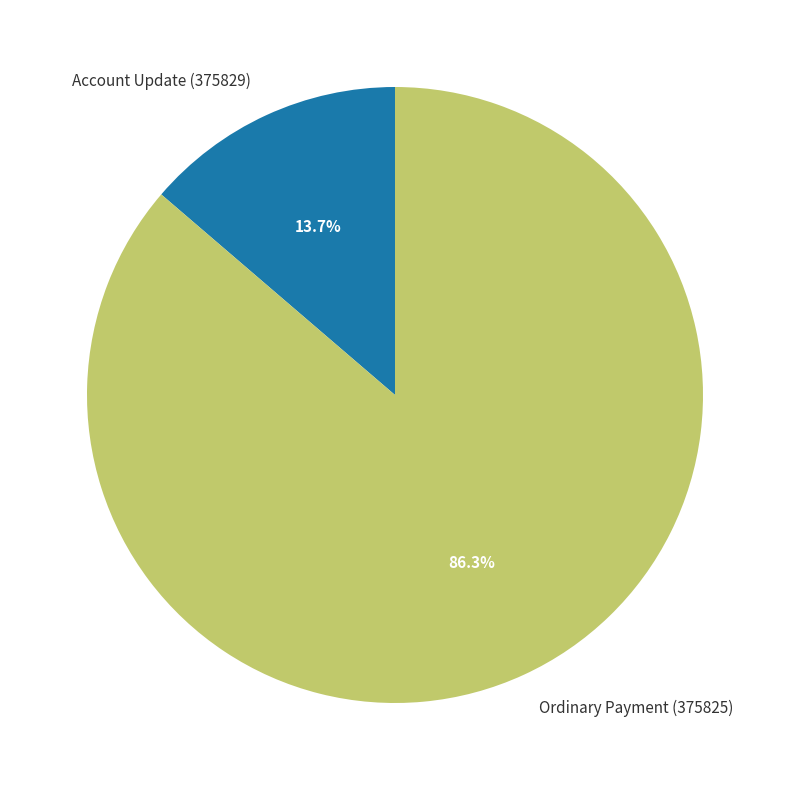

To the nearest percent, what is the combined percentage of Account Update (375829) and Ordinary Payment (375825)?

100%